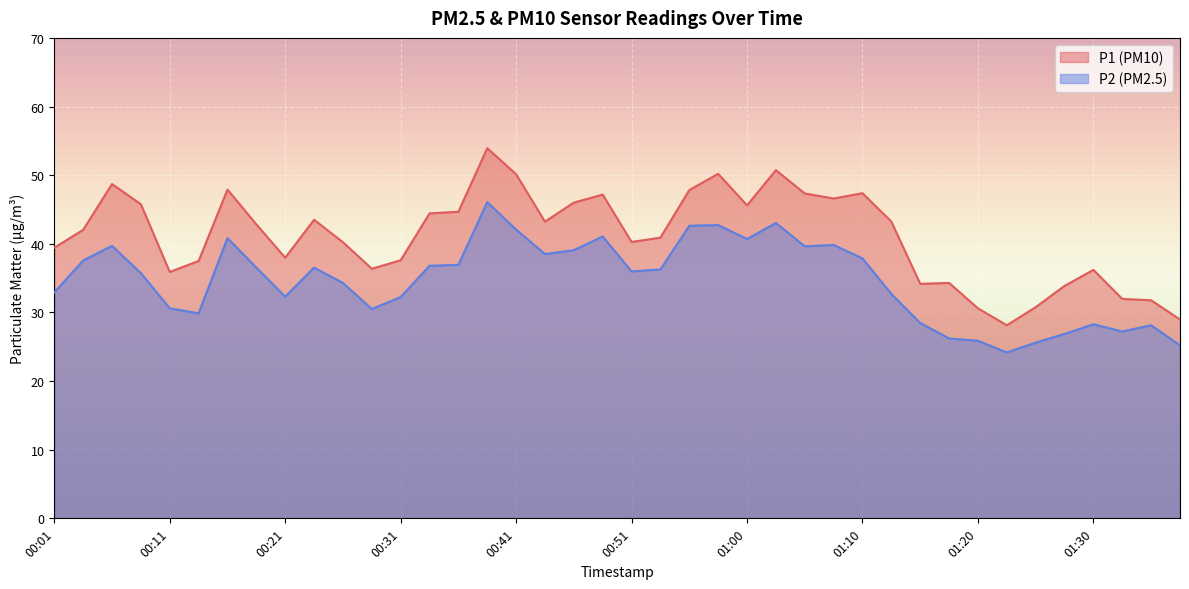

The value of P2 at 00:04 is 58.8. True or false?

False